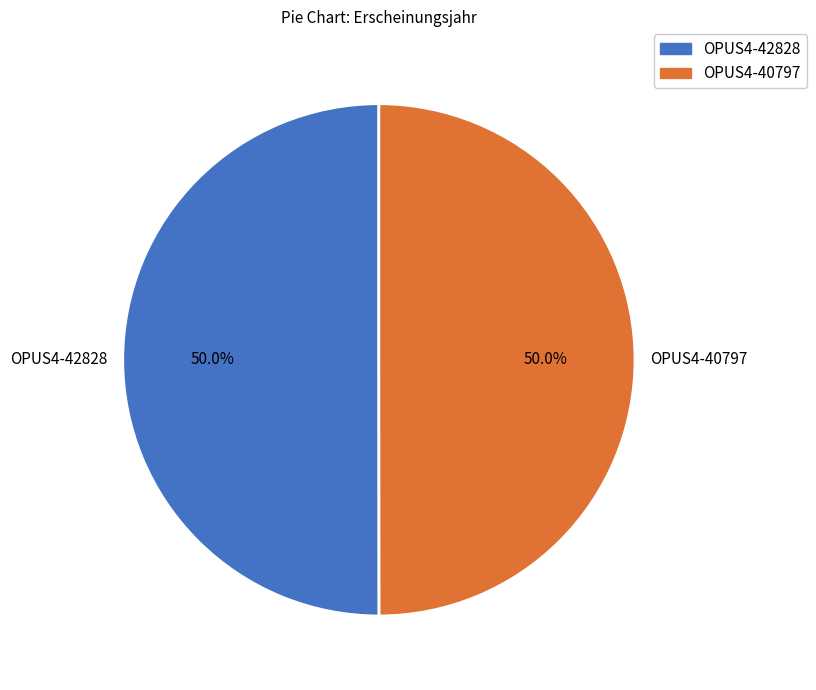

Do OPUS4-40797 and OPUS4-42828 together represent more than half of the pie?

Yes